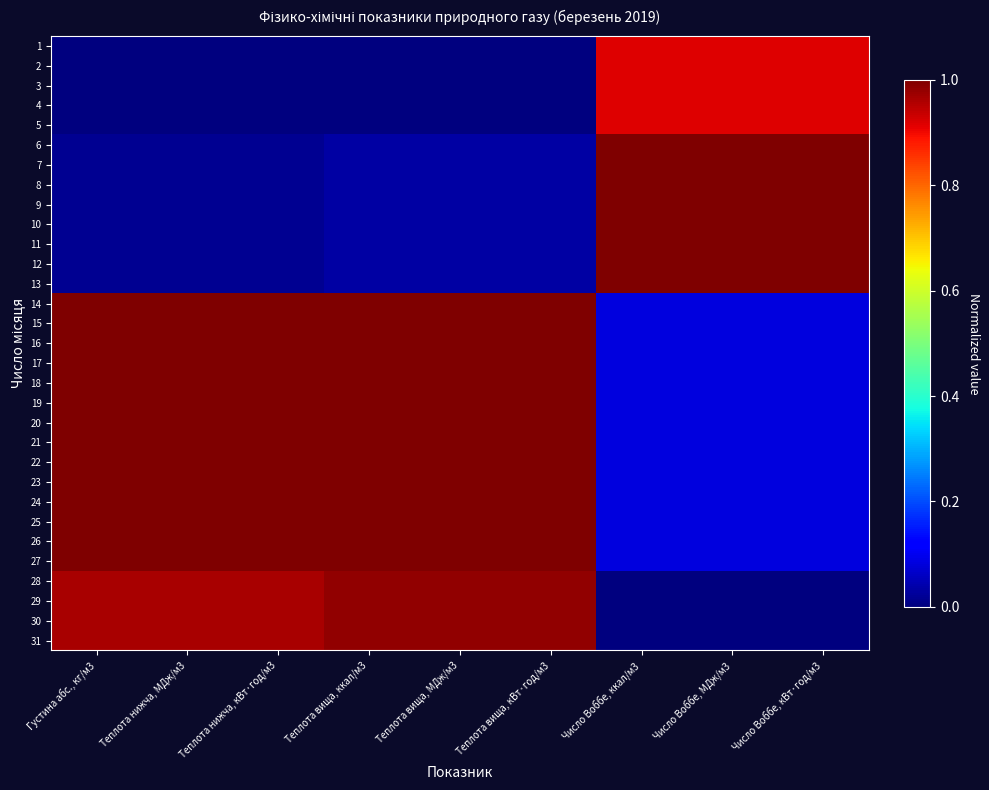

At how many categories does at least one series exceed 0?

9